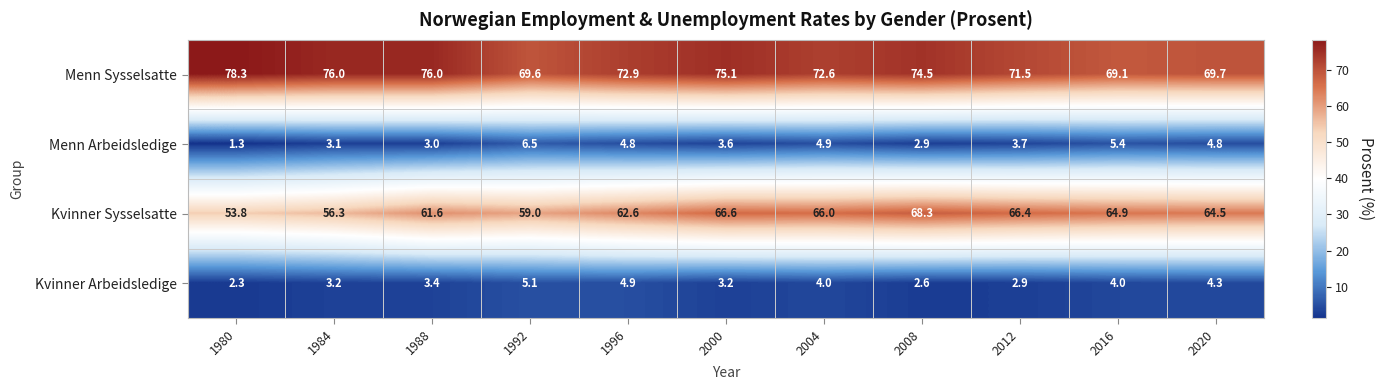

What is the difference between the highest and lowest values at 1996?

68.1